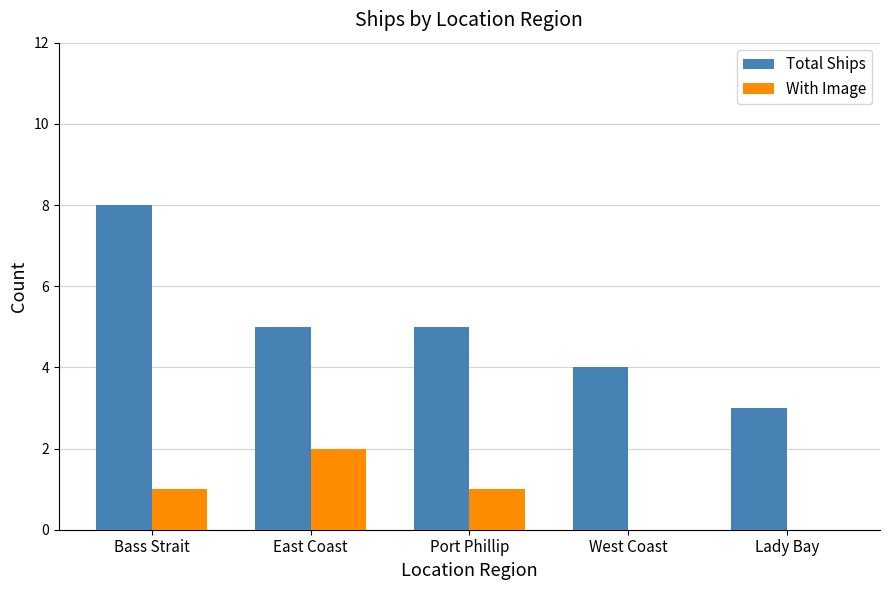

The With Image series shows 1 at Bass Strait. True or false?

True